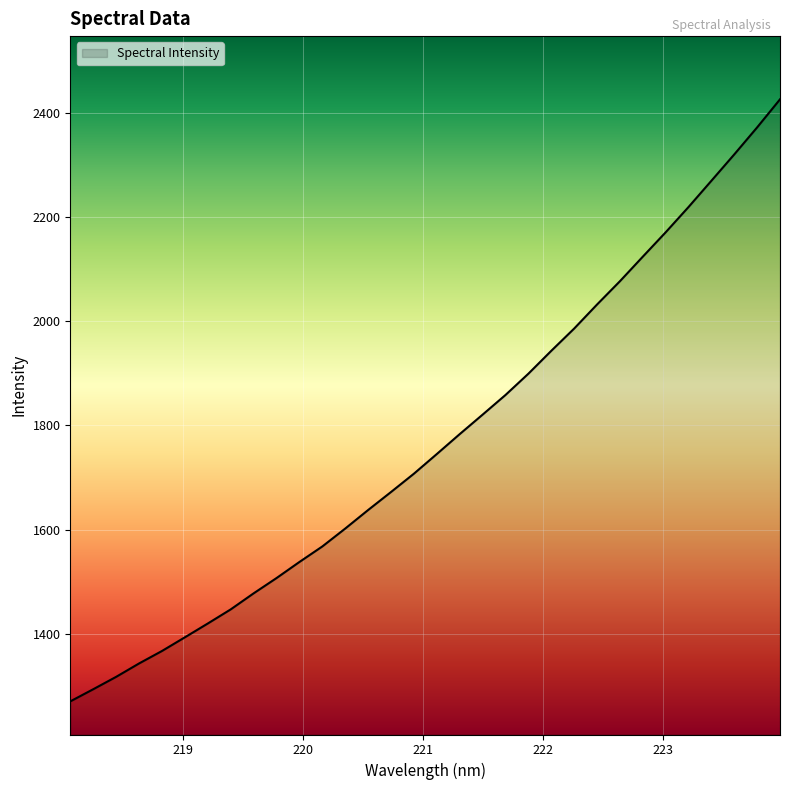

What is the difference between the maximum and minimum values?

1155.1